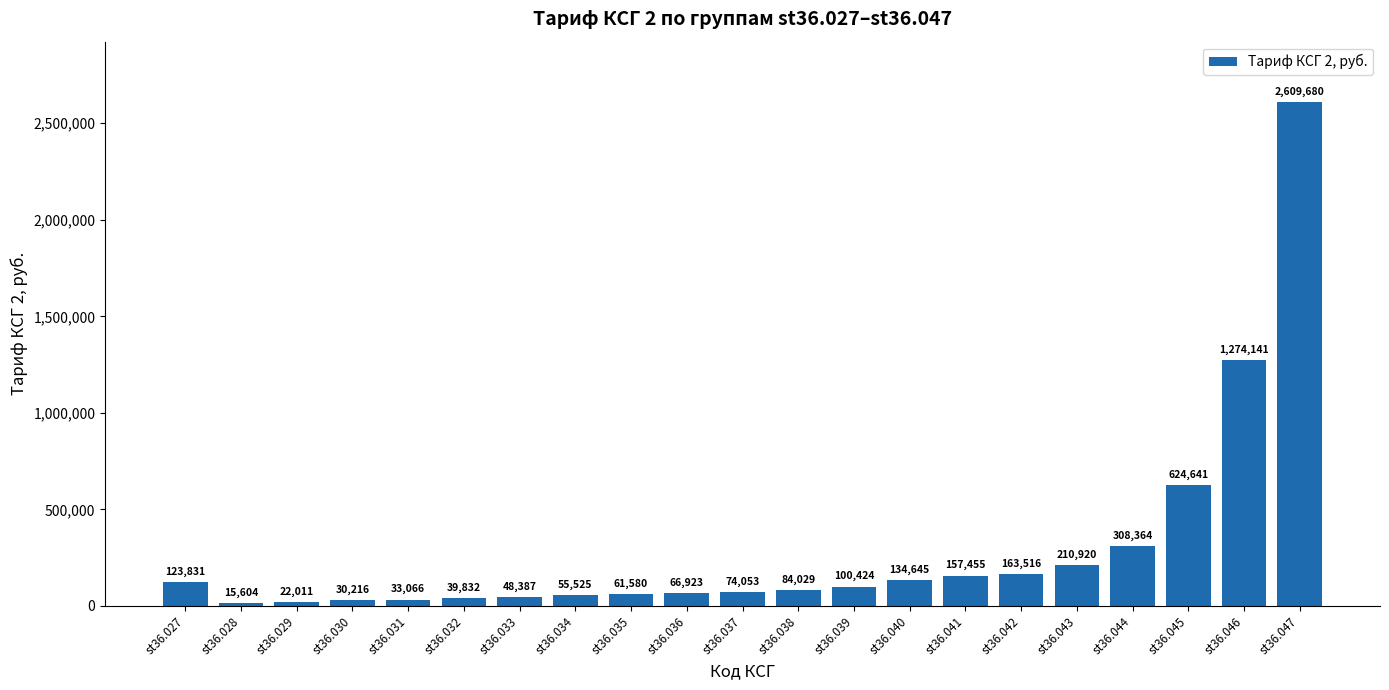

List the labels in order of value, largest first.

st36.047, st36.046, st36.045, st36.044, st36.043, st36.042, st36.041, st36.040, st36.027, st36.039, st36.038, st36.037, st36.036, st36.035, st36.034, st36.033, st36.032, st36.031, st36.030, st36.029, st36.028